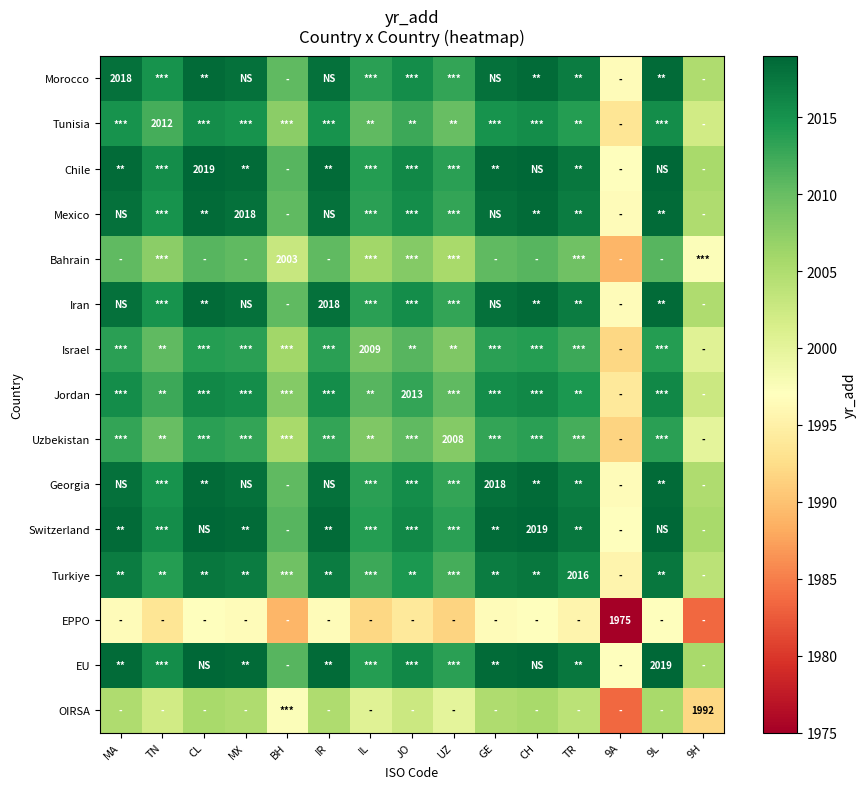

At how many categories does at least one series exceed 1989?

15